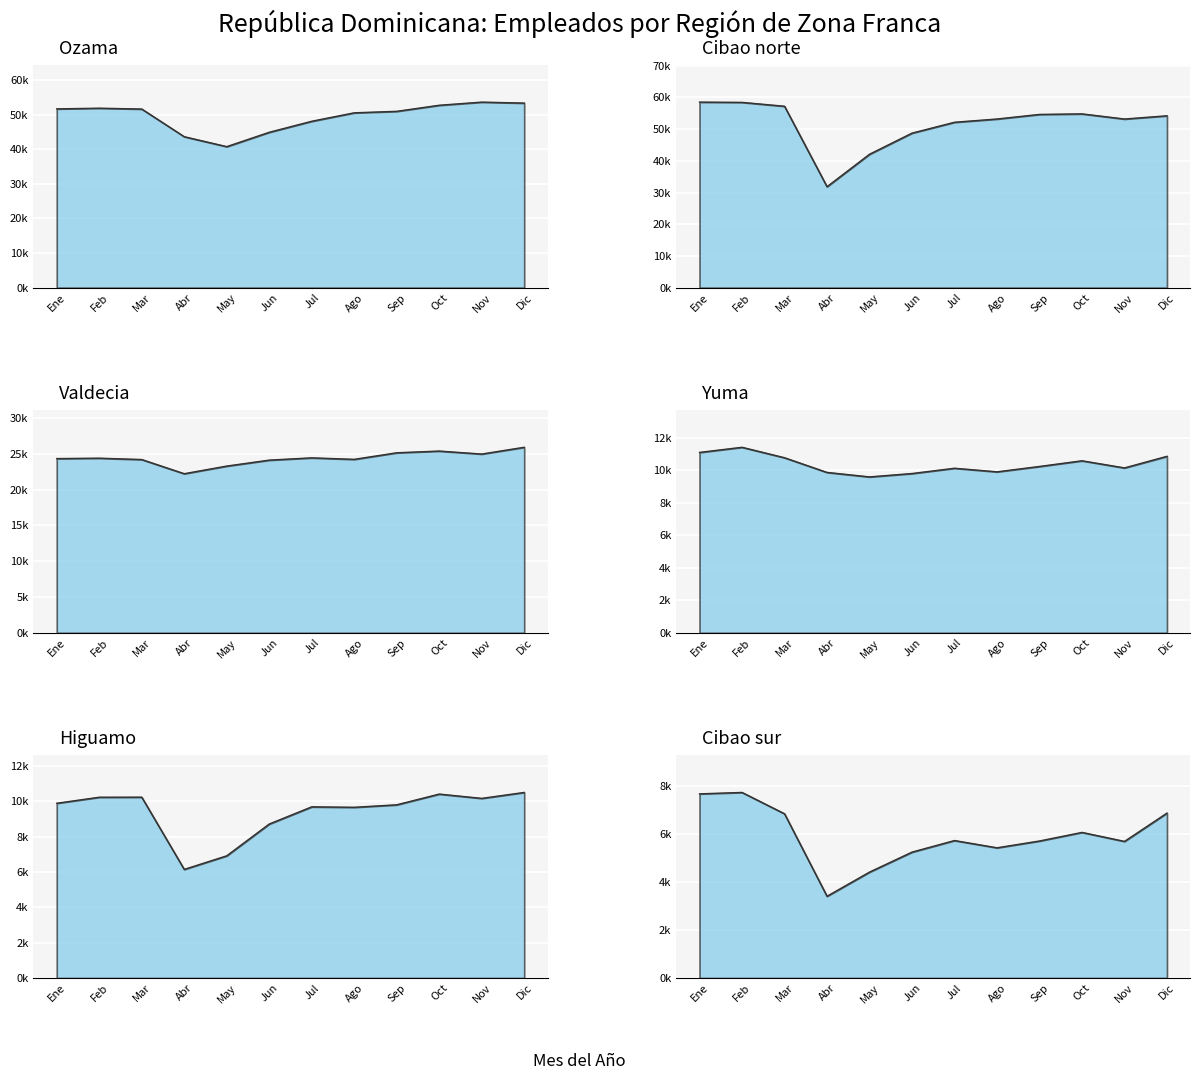

Which has a higher value, Feb or Ene?

Feb